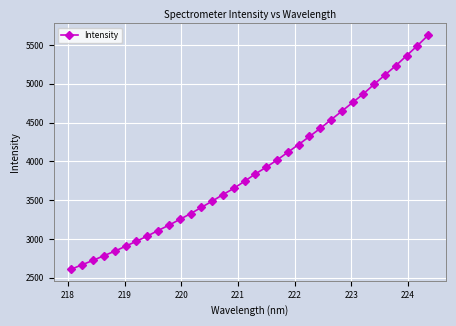

What is the value of the 27th point from the left?

4758.5